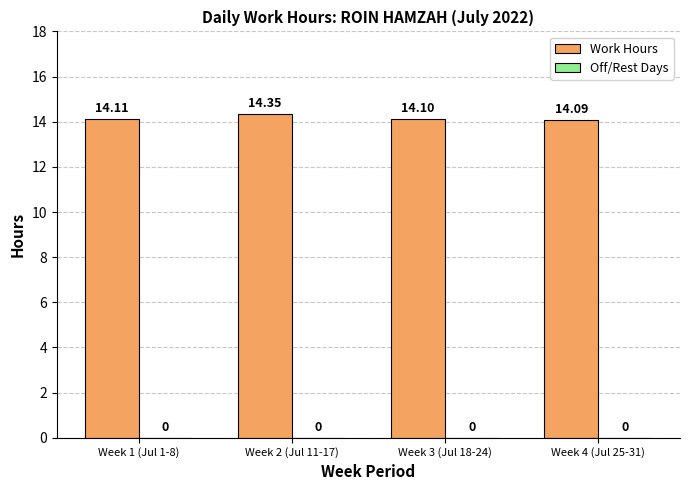

What is the label of the 3rd bar from the left?

Week 3 (Jul 18-24)